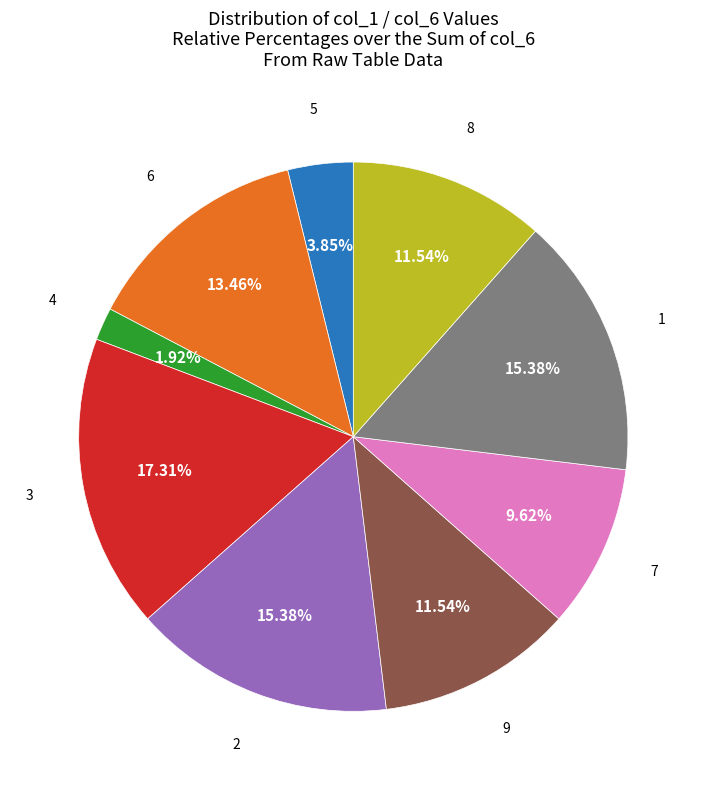

Which category has the biggest portion of the pie?

3